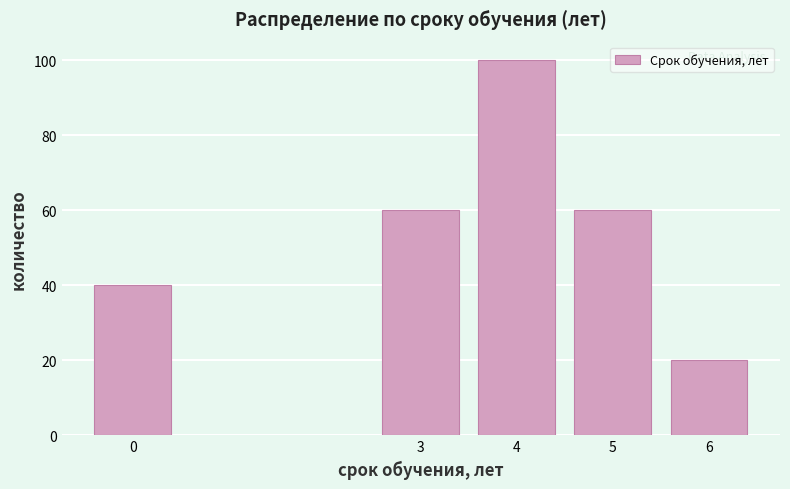

Reading left to right, what are all the values shown in this chart?

40	60	100	60	20